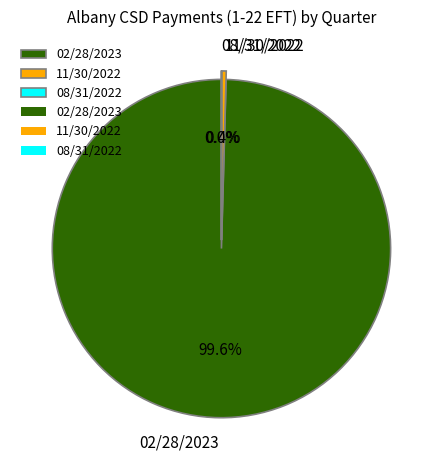

Which category has the biggest portion of the pie?

02/28/2023